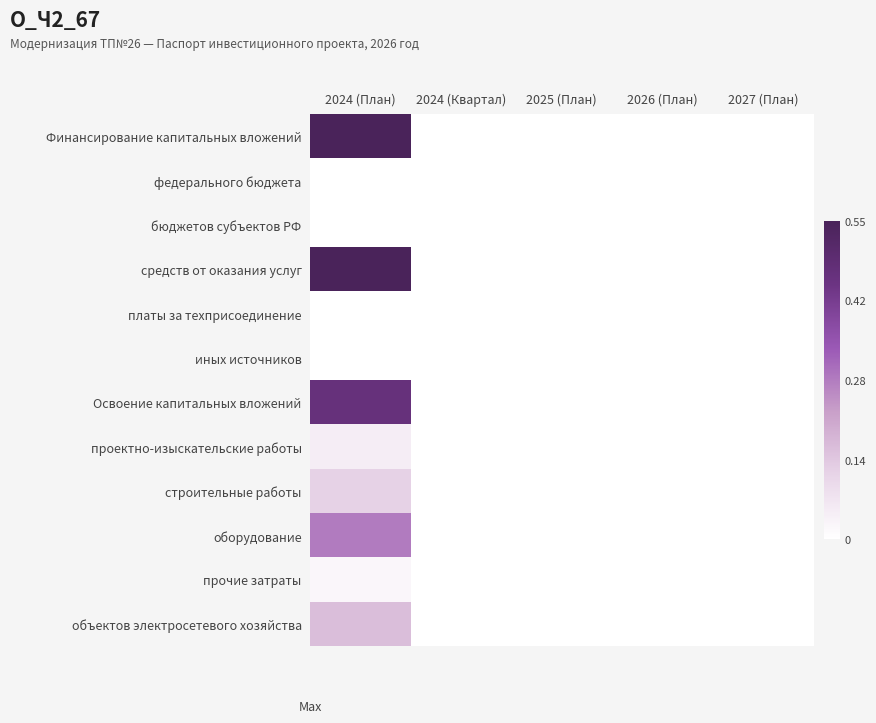

Rank the series by their maximum value, from highest to lowest.

Финансирование капитальных вложений, средств от оказания услуг, Освоение капитальных вложений, оборудование, объектов электросетевого хозяйства, строительные работы, проектно-изыскательские работы, прочие затраты, федерального бюджета, бюджетов субъектов РФ, платы за техприсоединение, иных источников